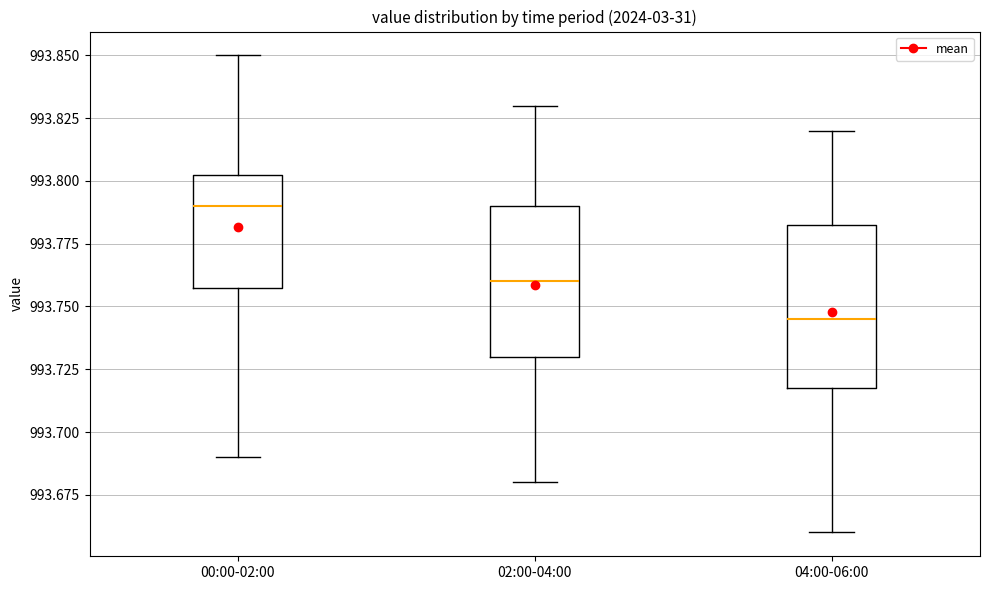

Where does the upper whisker of the box for 00:00-02:00 end on the y-axis? The values are not printed on the chart, so give them approximately, as read against the axis.

993.850